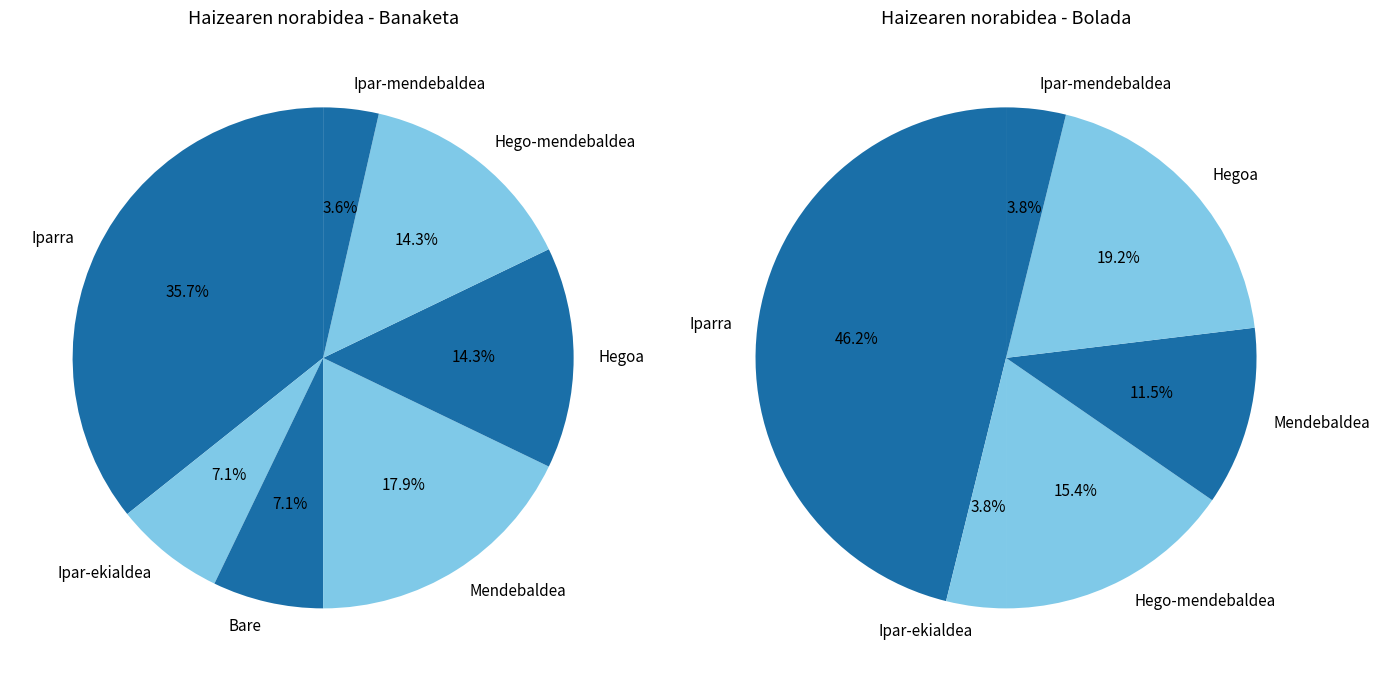

What is the change in value from Mendebaldea to Hego-mendebaldea?

-1